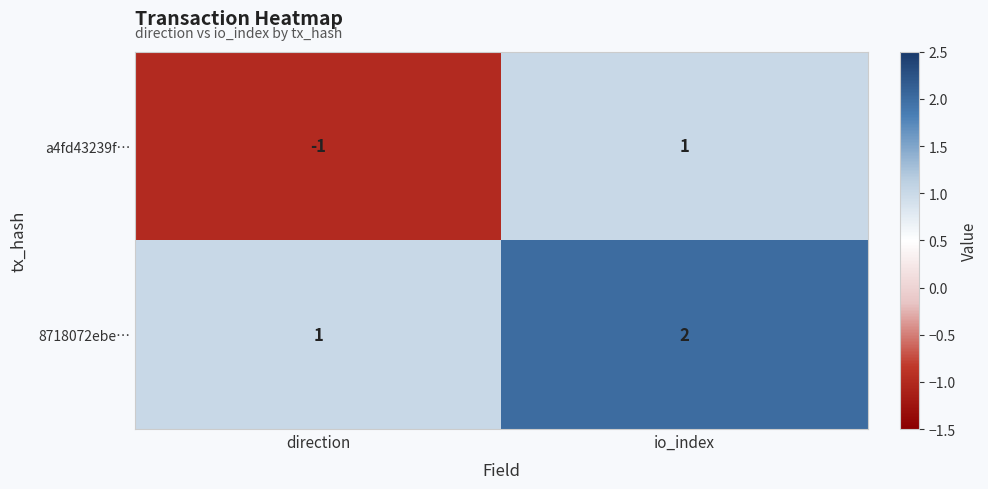

Reading right to left, list all the values displayed in this chart.

a4fd43239f…: io_index=1	direction=-1
8718072ebe…: io_index=2	direction=1